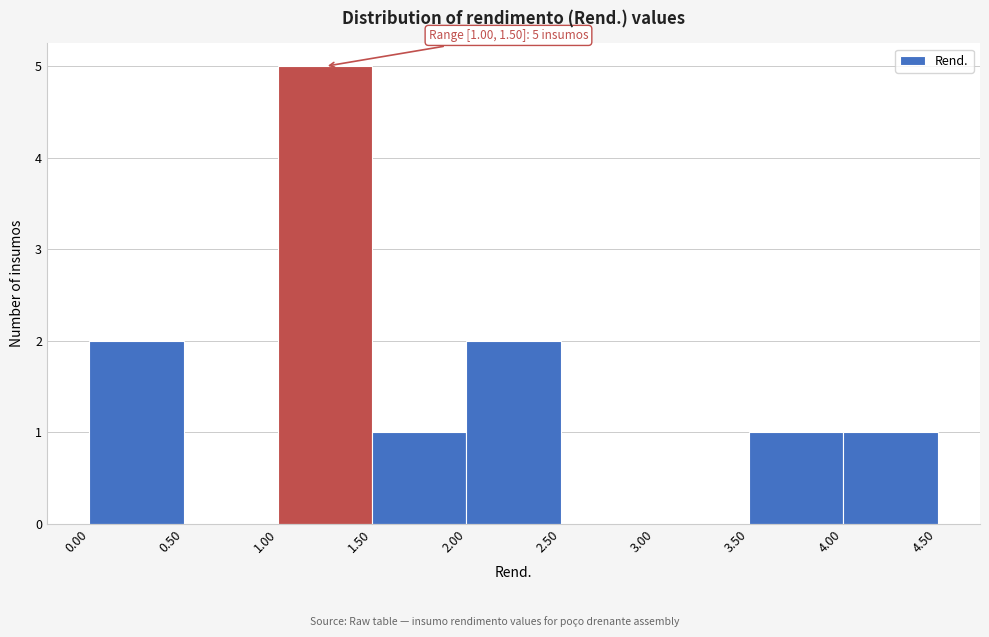

Which range on the x-axis has the tallest bar?

1.00 to 1.50